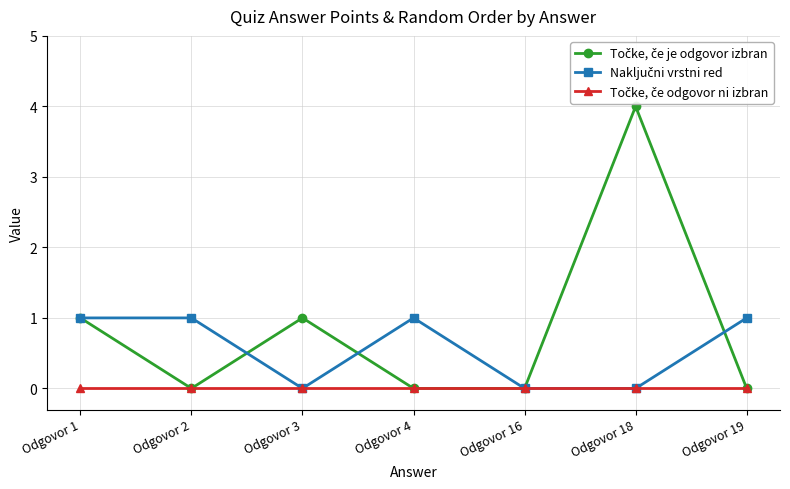

At which category does Točke, če je odgovor izbran reach its first local valley?

Odgovor 2